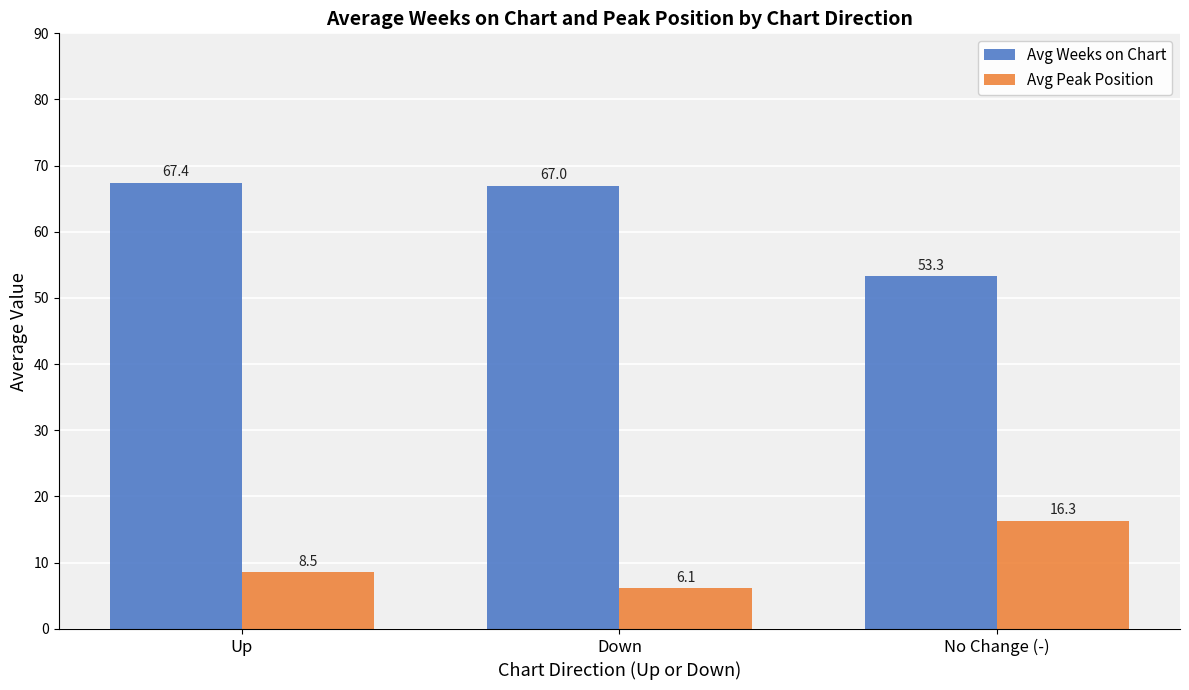

What is the sum of the Avg Peak Position values at Up and No Change (-)?

24.9